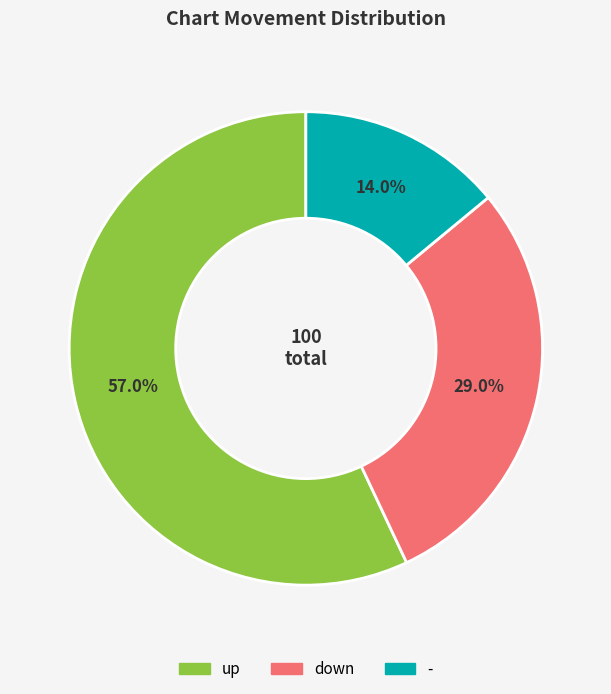

To the nearest percent, what is the difference between the largest and smallest slice percentages?

43%